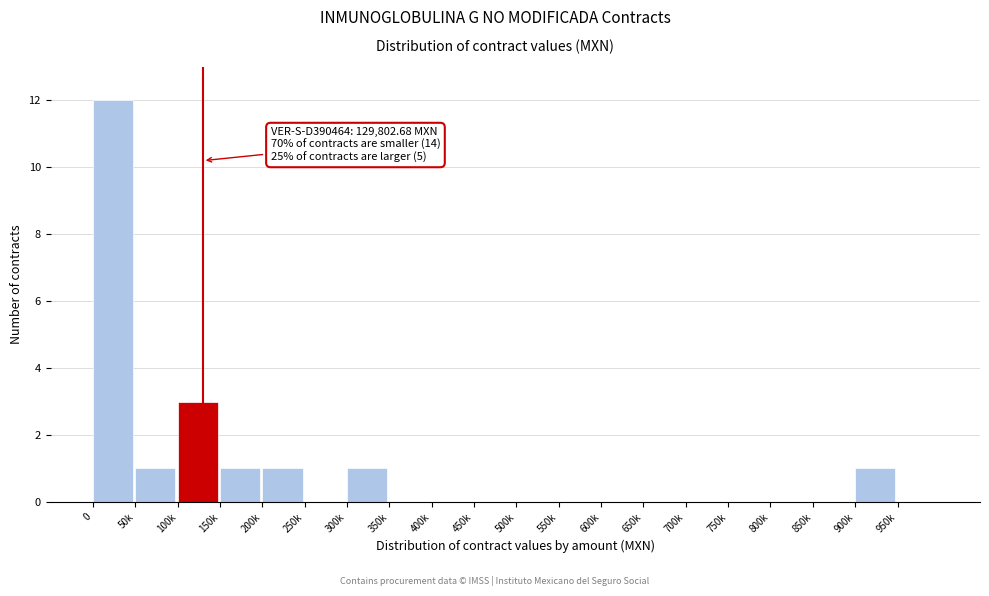

Reading right to left, extract all data points from this chart.

950k=0	900k=1	850k=0	800k=0	750k=0	700k=0	650k=0	600k=0	550k=0	500k=0	450k=0	400k=0	350k=0	300k=1	250k=0	200k=1	150k=1	100k=3	50k=1	0=12